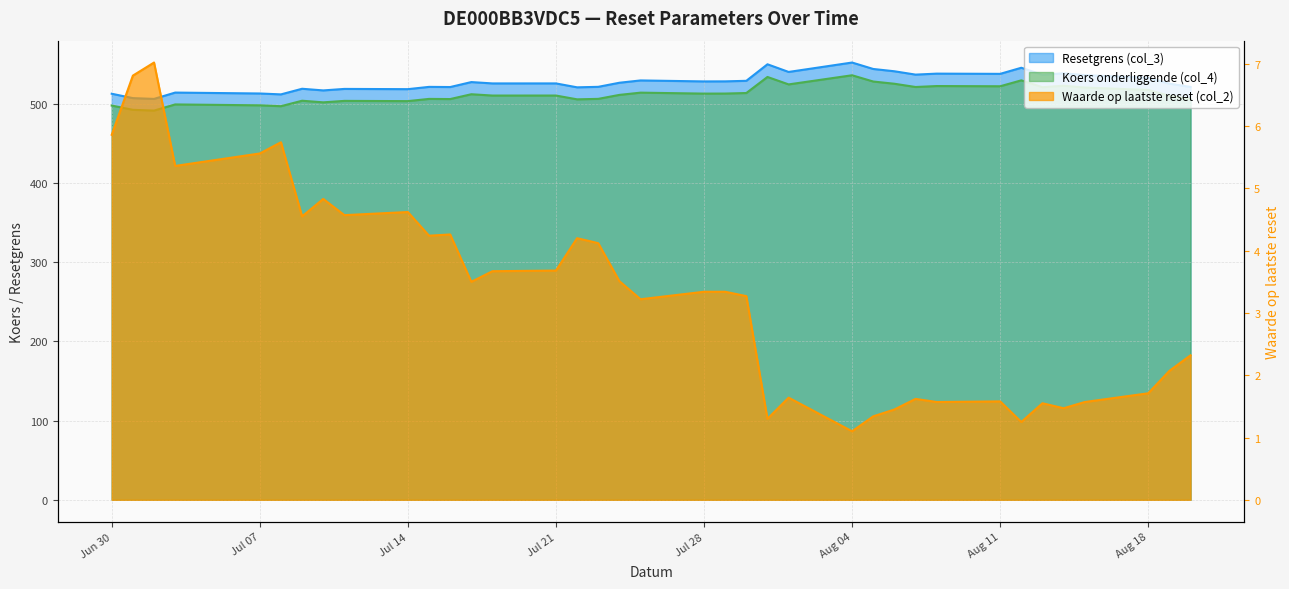

Between 2025-07-22 and 2025-07-24, which is larger?

2025-07-24